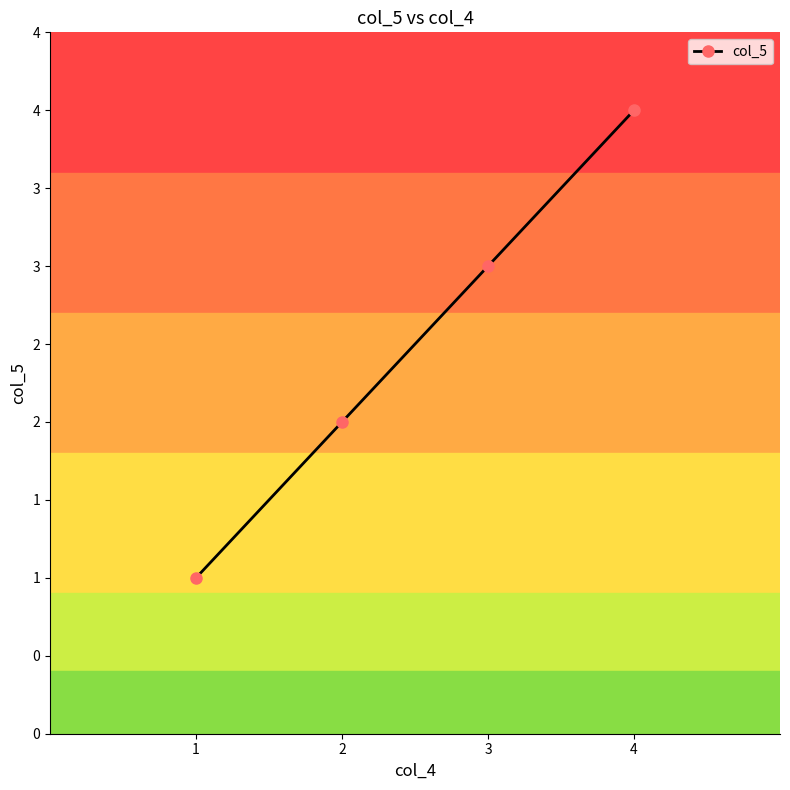

What is the sum of the values at 1 and 4?

5